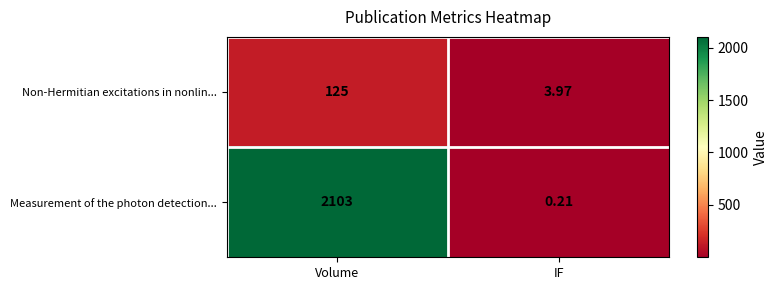

Rank the series by their maximum value, from lowest to highest.

Non-Hermitian excitations in nonlin..., Measurement of the photon detection...